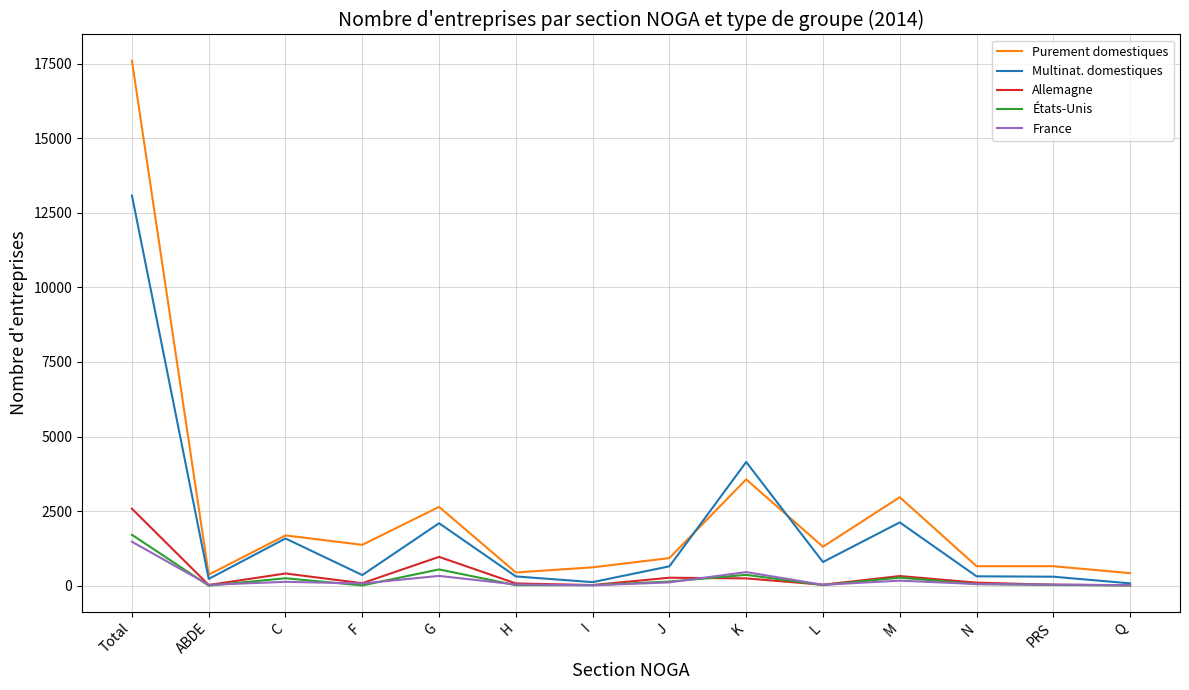

True or false: Allemagne has a value of 20 at I.

True